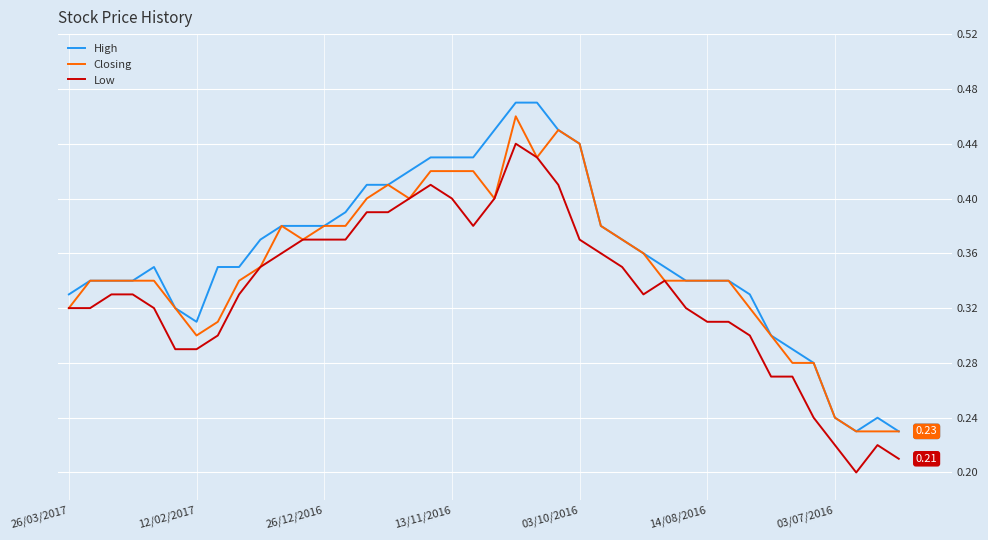

True or false: Low and High intersect in this chart.

False